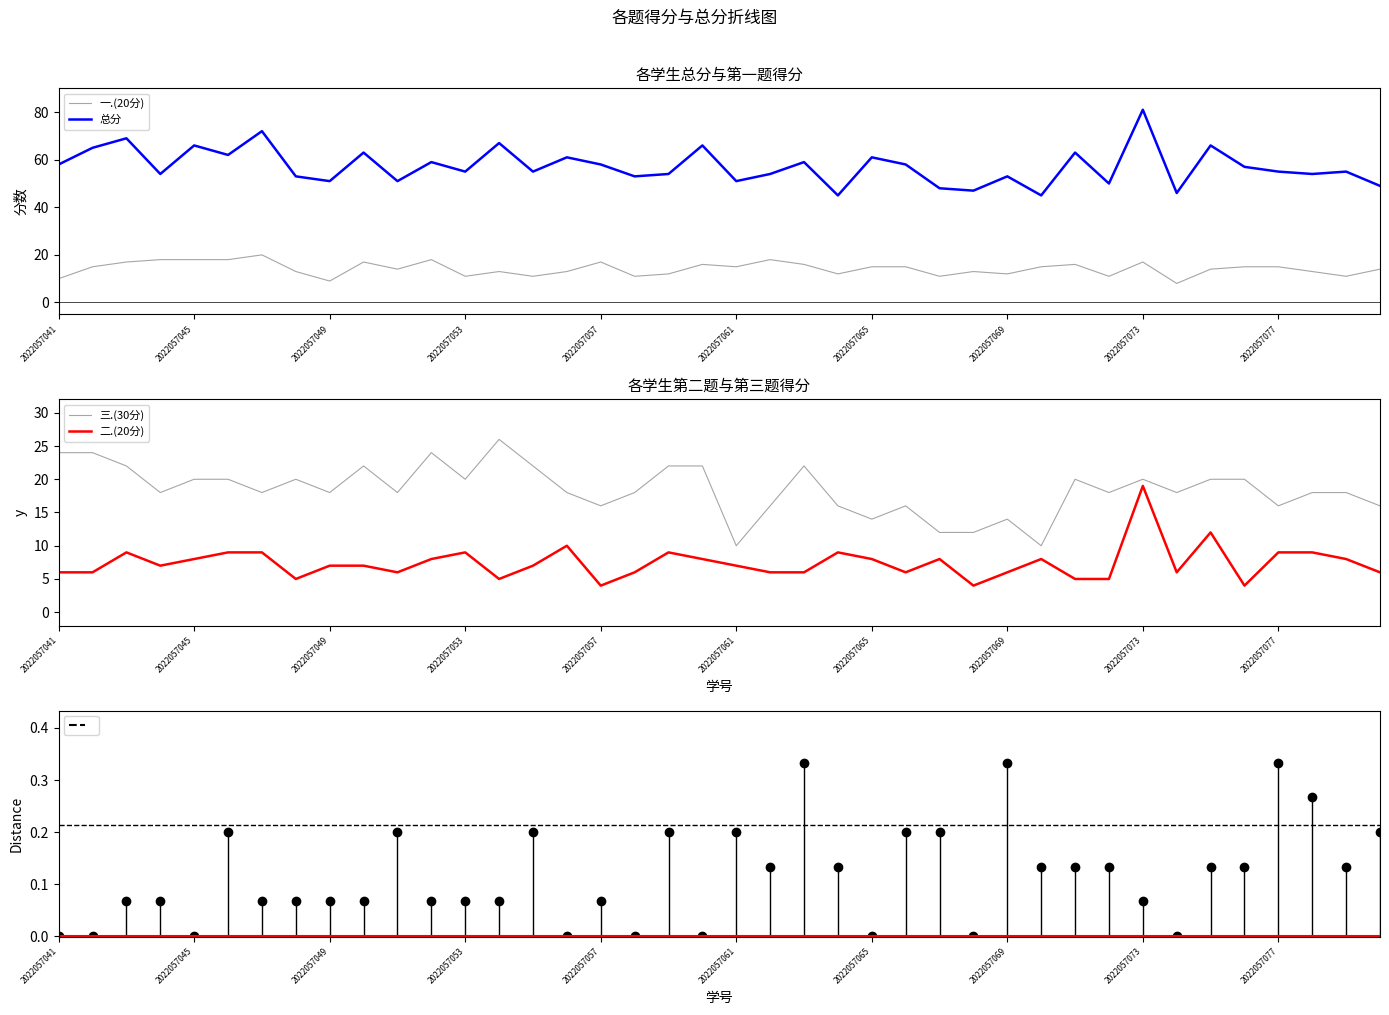

At how many categories does at least one series exceed 50?

33